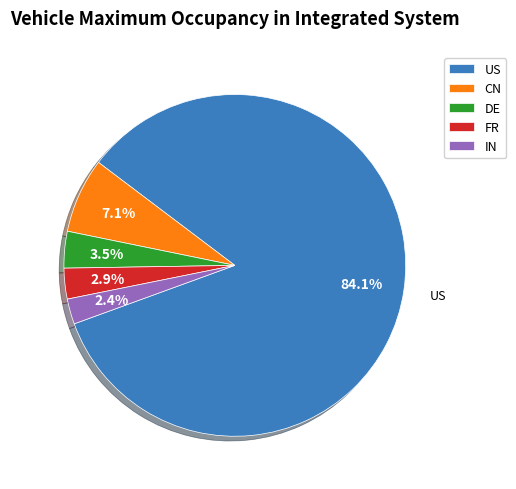

What percentage is NOT represented by DE?

96.5%